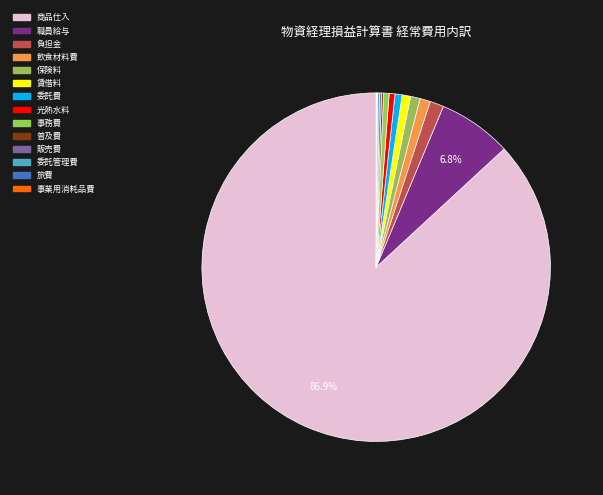

How many slices are in this pie chart?

14